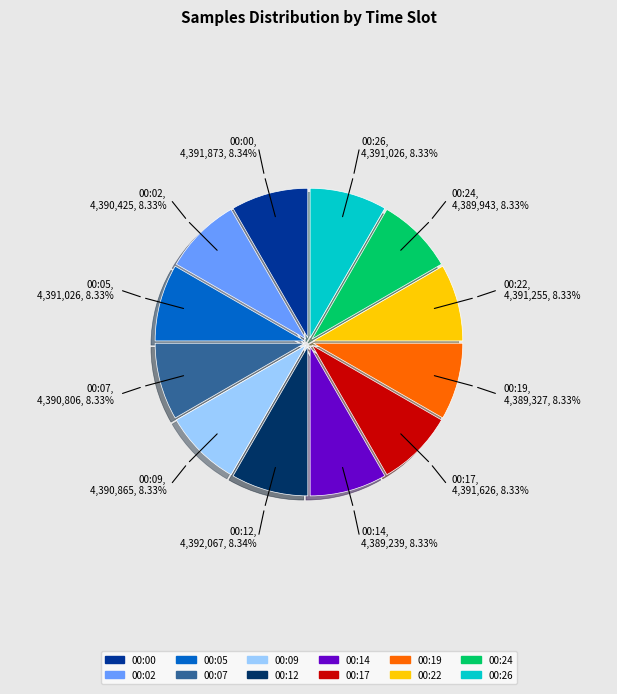

Does 00:02 account for over 50% of the chart?

No